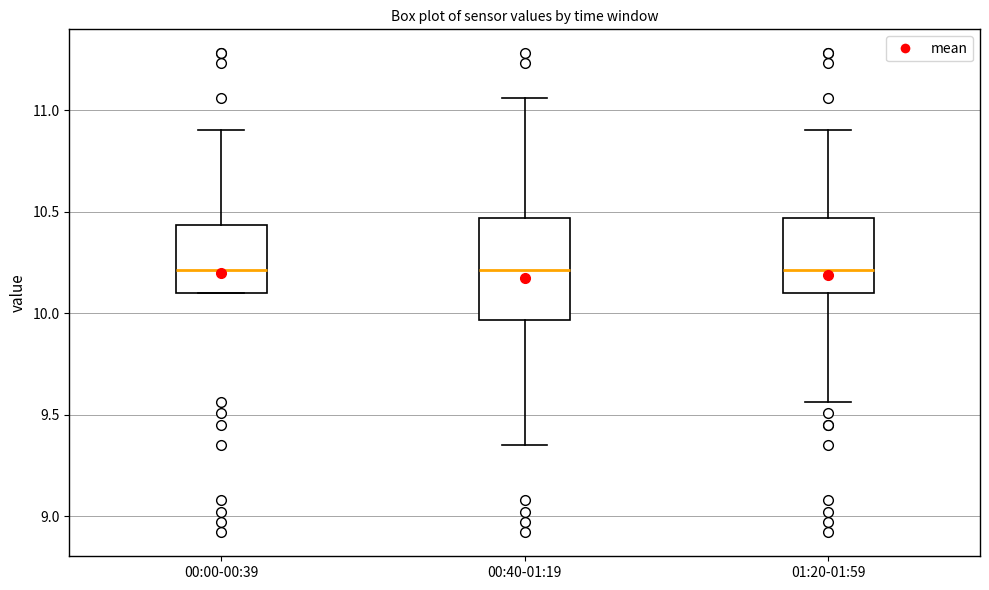

Which box is the tallest, from its lower edge to its upper edge?

00:40-01:19